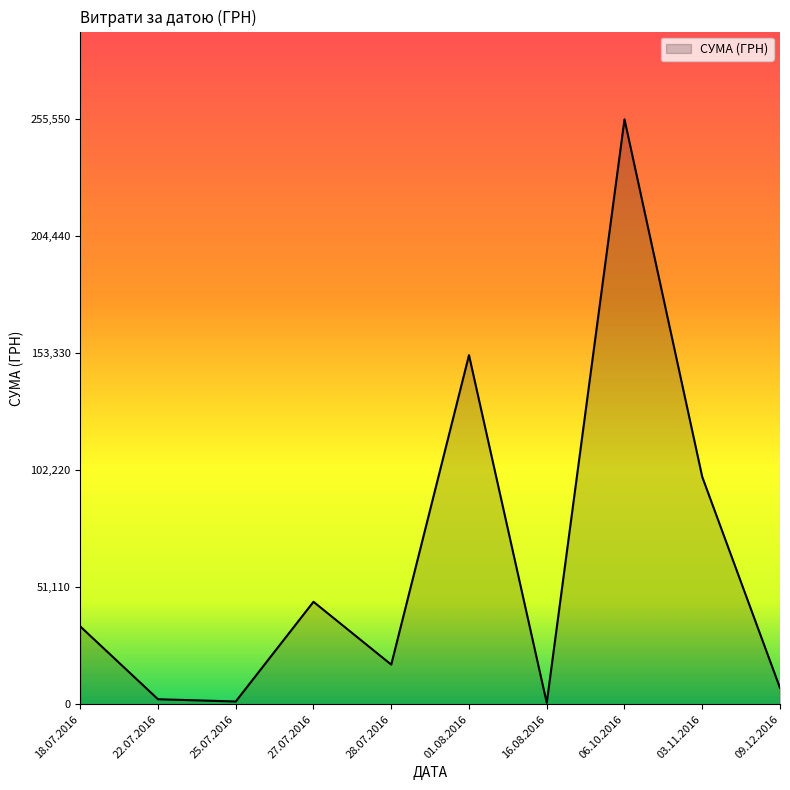

What is the difference between the maximum and minimum values?

254950.2